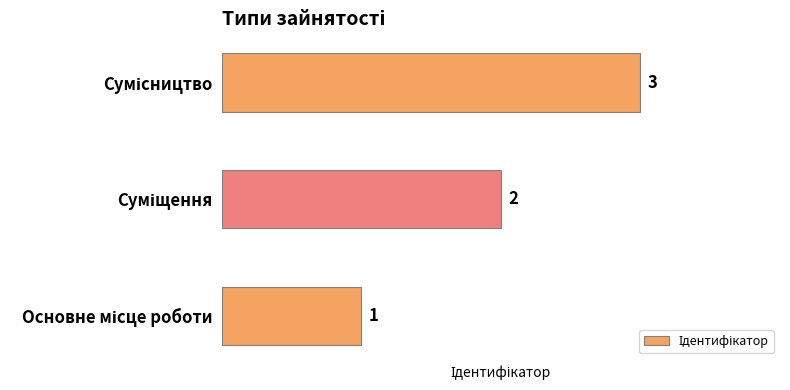

What is the sum of all values?

6